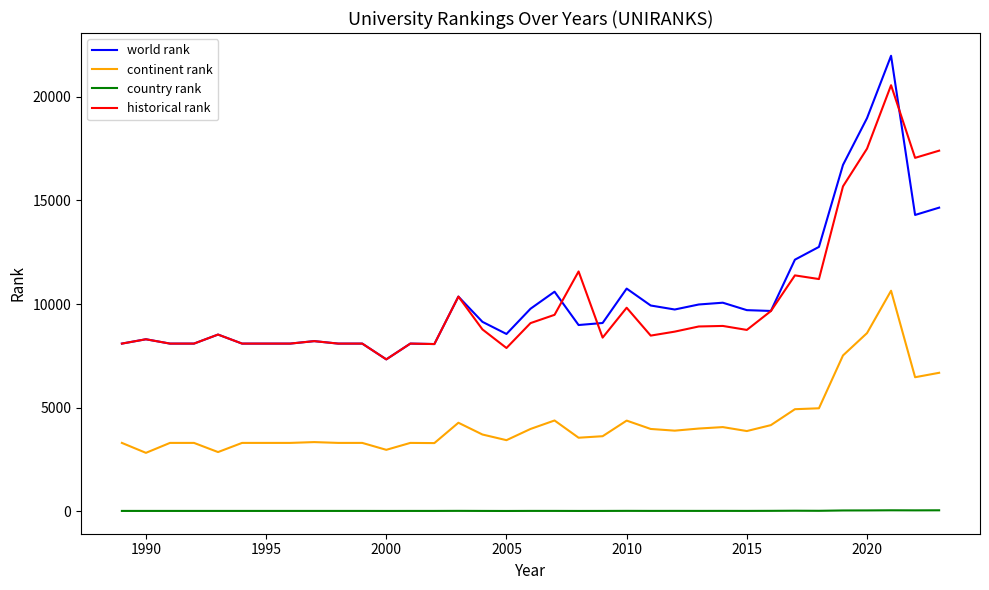

Which series has the widest spread of values?

world rank